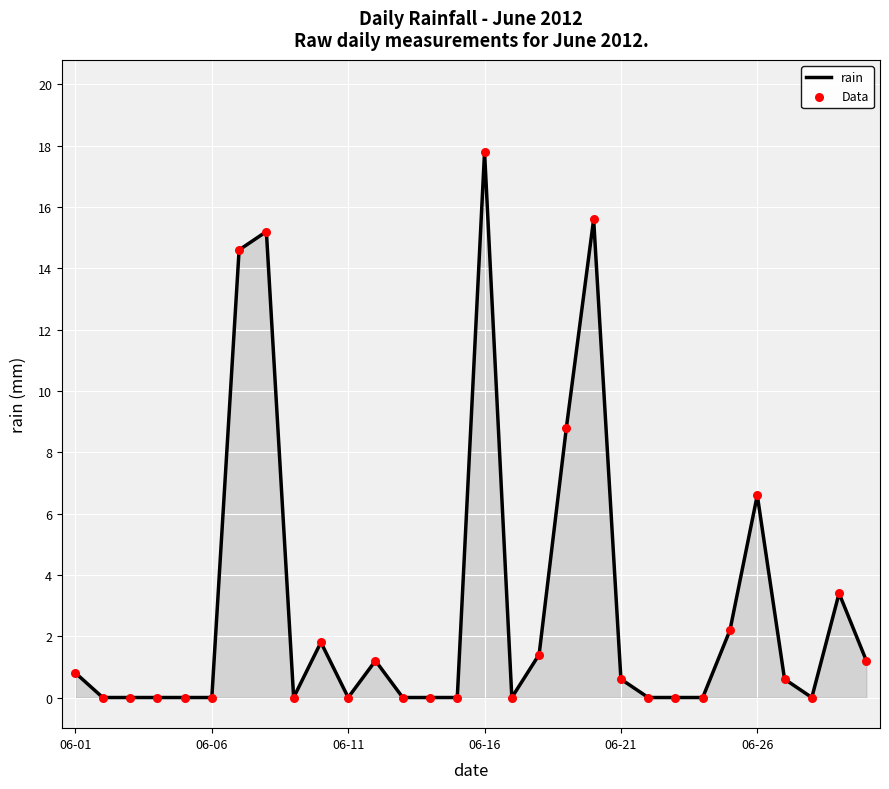

What is the maximum value shown in the chart?

17.8